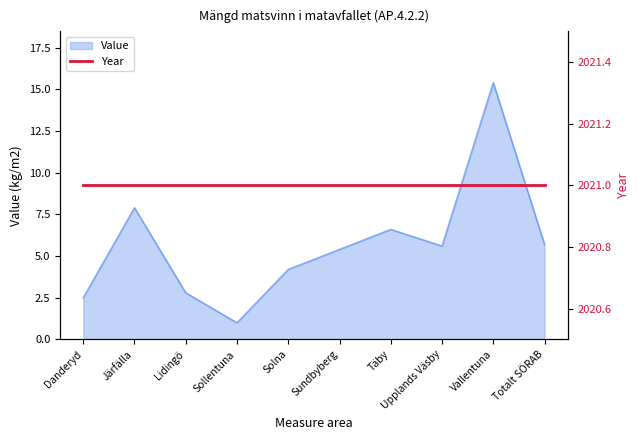

Which label corresponds to the largest value in the chart?

Vallentuna